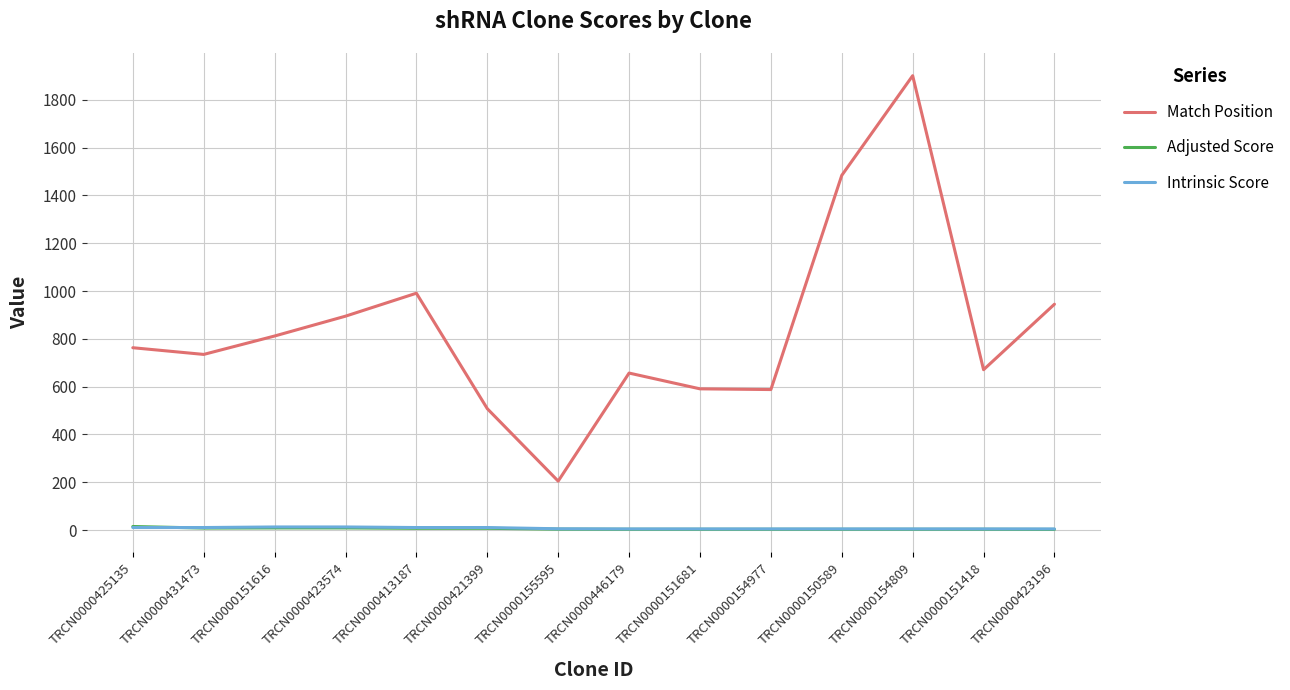

At how many categories does at least one series exceed 1726?

1